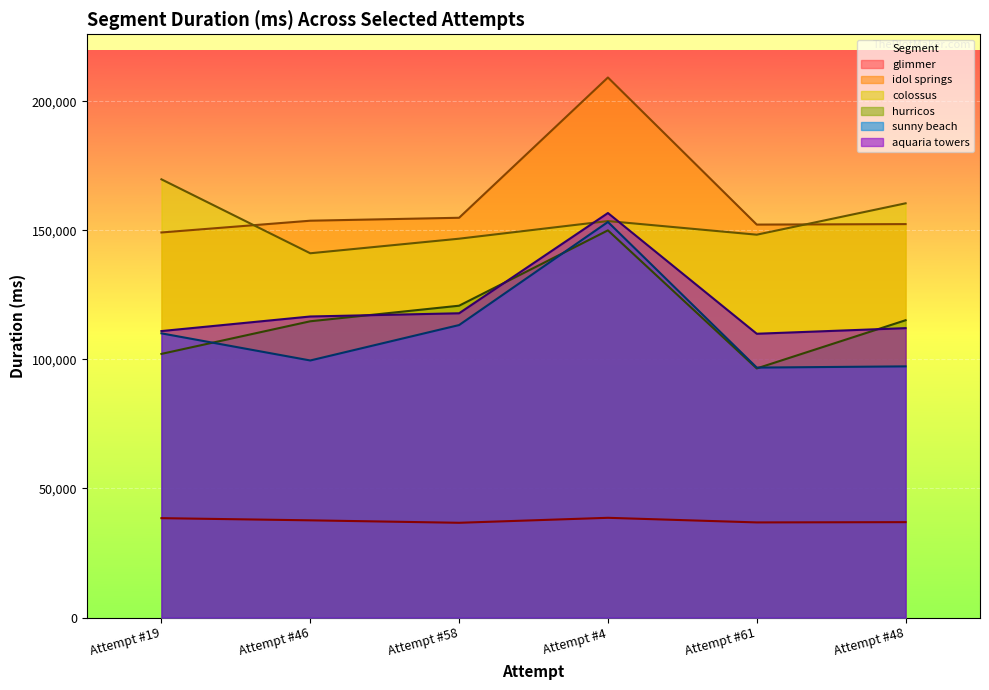

True or false: glimmer and aquaria towers intersect in this chart.

False